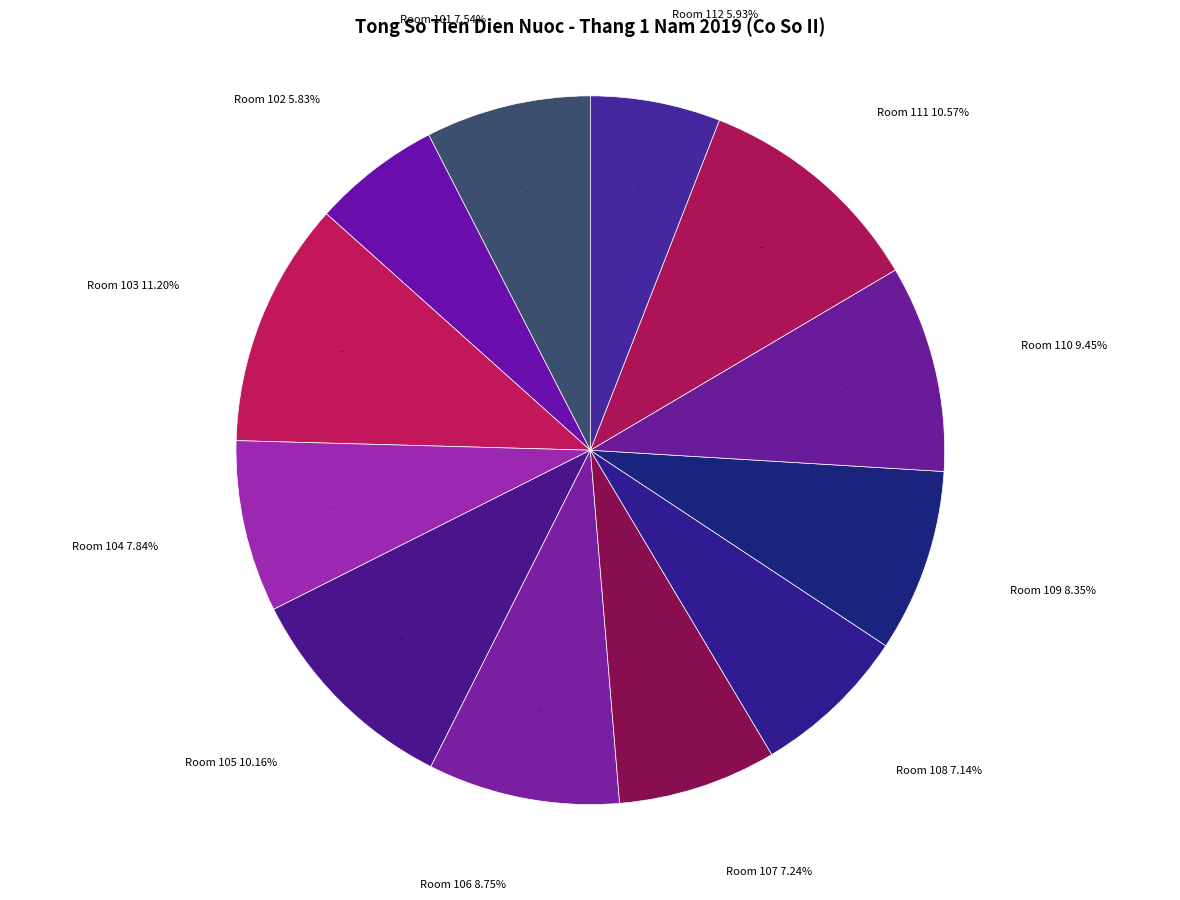

What portion of the pie excludes 112?

94.1%